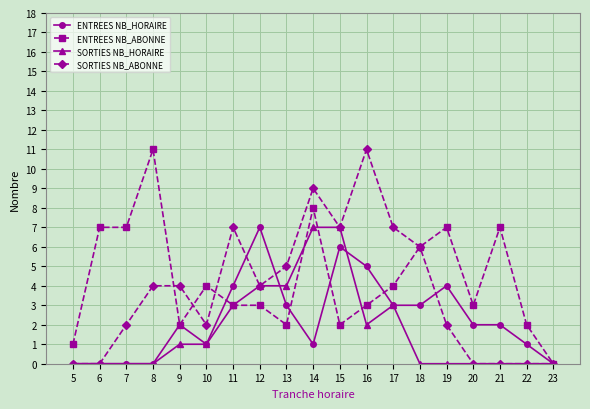

How many series are shown in this chart?

4